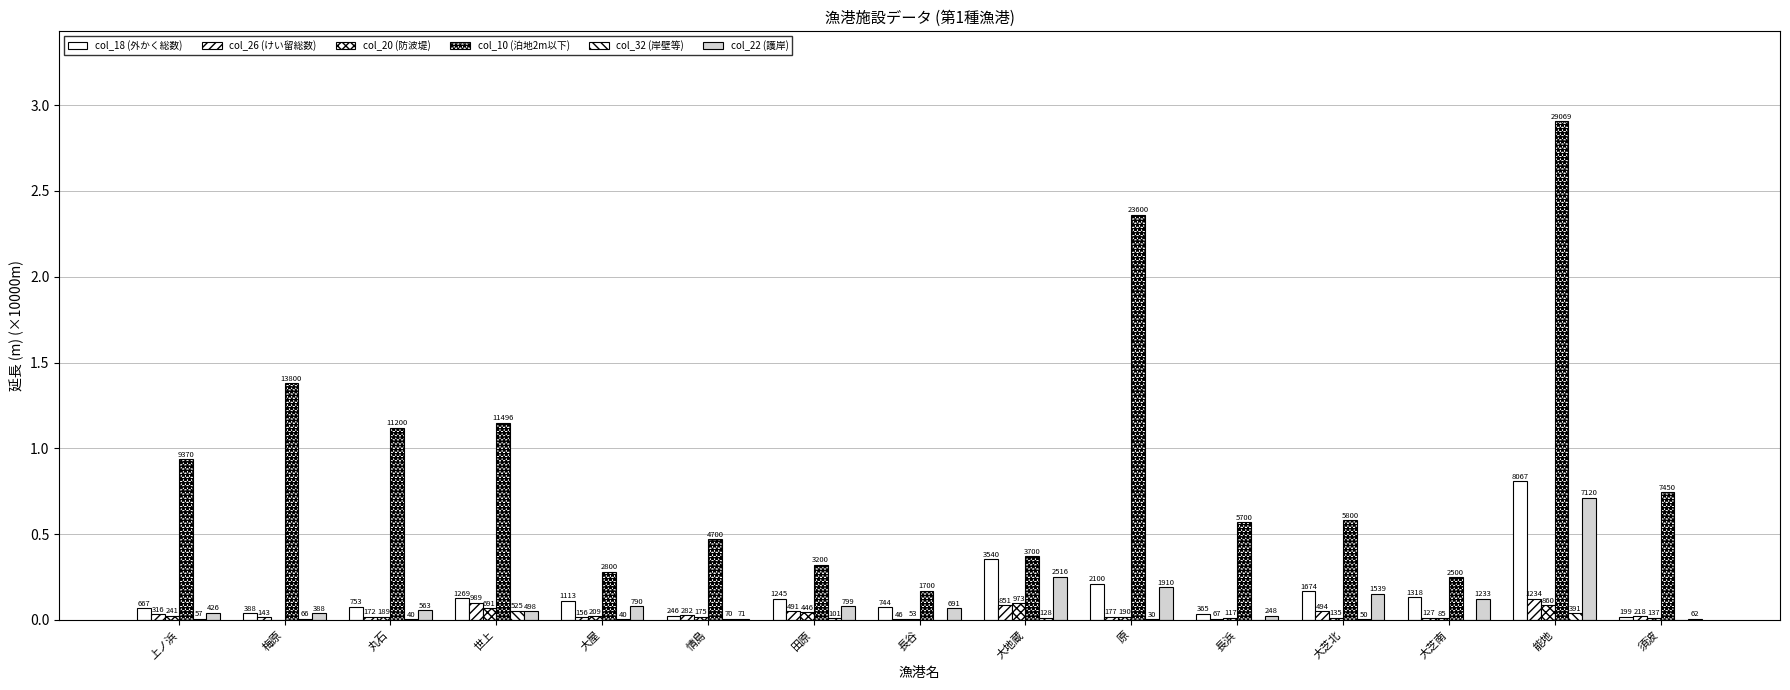

Reading left to right, what are all the values shown in this chart?

col_18 (外かく総数): 0.1	0.0	0.1	0.1	0.1	0.0	0.1	0.1	0.4	0.2	0.0	0.2	0.1	0.8	0.0
col_26 (けい留総数): 0.0	0.0	0.0	0.1	0.0	0.0	0.0	0.0	0.1	0.0	0.0	0.0	0.0	0.1	0.0
col_20 (防波堤): 0.0	0.0	0.0	0.1	0.0	0.0	0.0	0.0	0.1	0.0	0.0	0.0	0.0	0.1	0.0
col_10 (泊地2m以下): 0.9	1.4	1.1	1.1	0.3	0.5	0.3	0.2	0.4	2.4	0.6	0.6	0.2	2.9	0.7
col_32 (岸壁等): 0.0	0.0	0.0	0.1	0.0	0.0	0.0	0.0	0.0	0.0	0.0	0.0	0.0	0.0	0.0
col_22 (護岸): 0.0	0.0	0.1	0.0	0.1	0.0	0.1	0.1	0.3	0.2	0.0	0.2	0.1	0.7	0.0